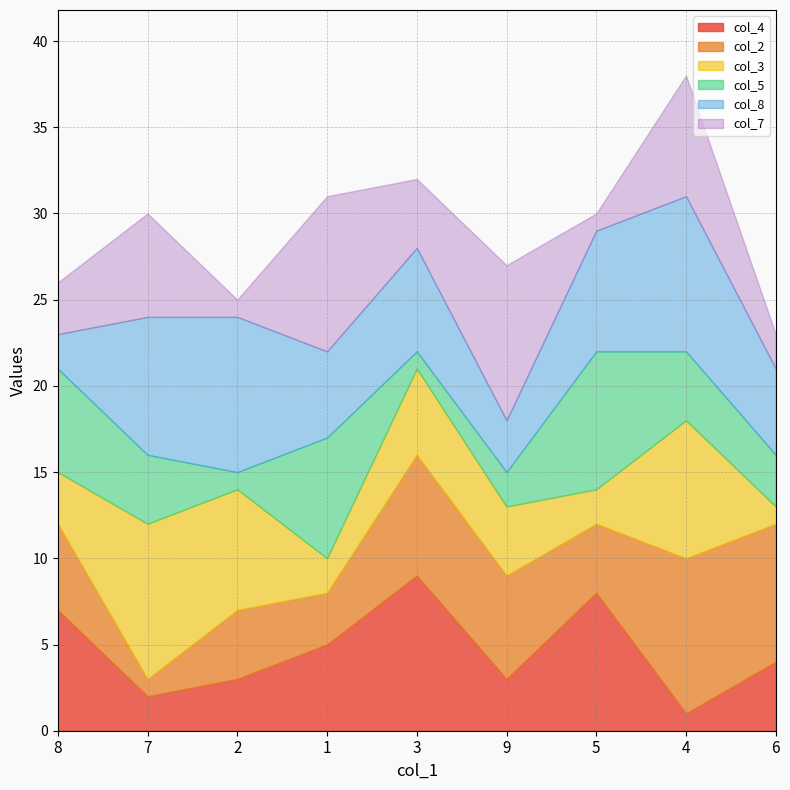

Is the value of col_7 at 9 greater than the value of col_8 at 3?

Yes